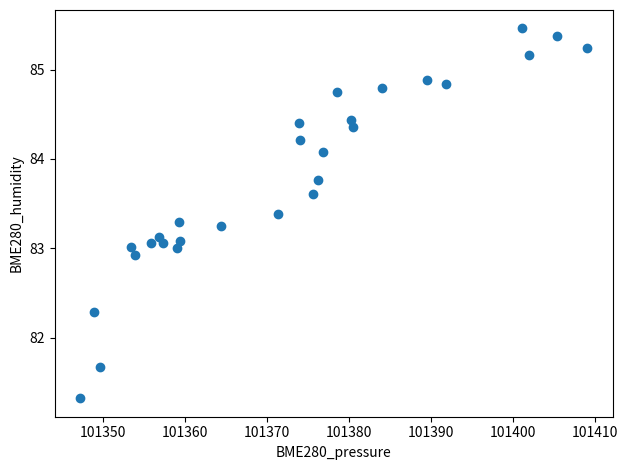

What is the range of Y values (max minus min)?

4.1